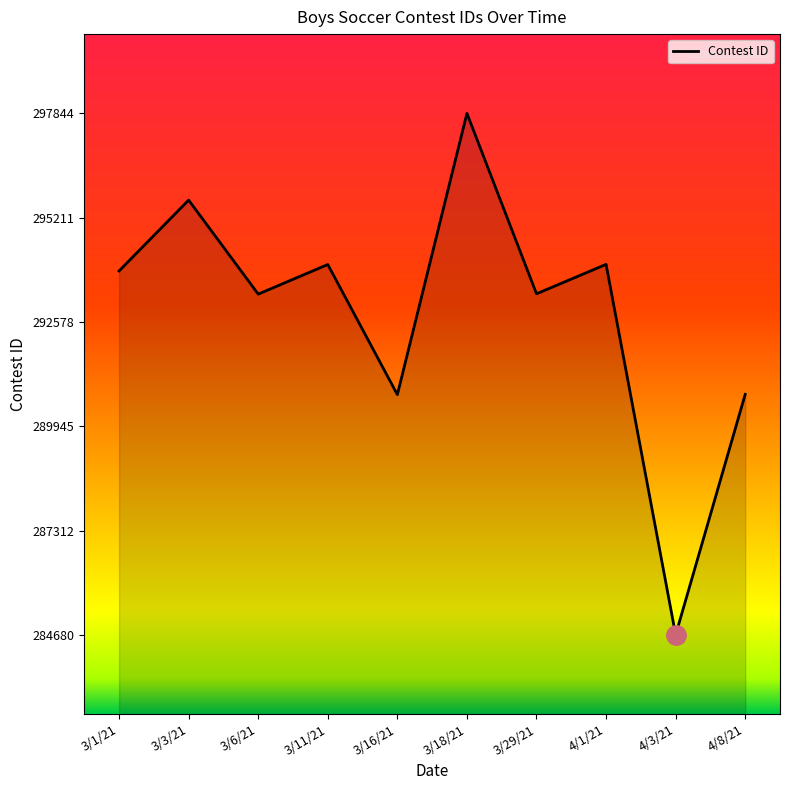

What value does the data have at 3/16/21, to the nearest 50?

290750